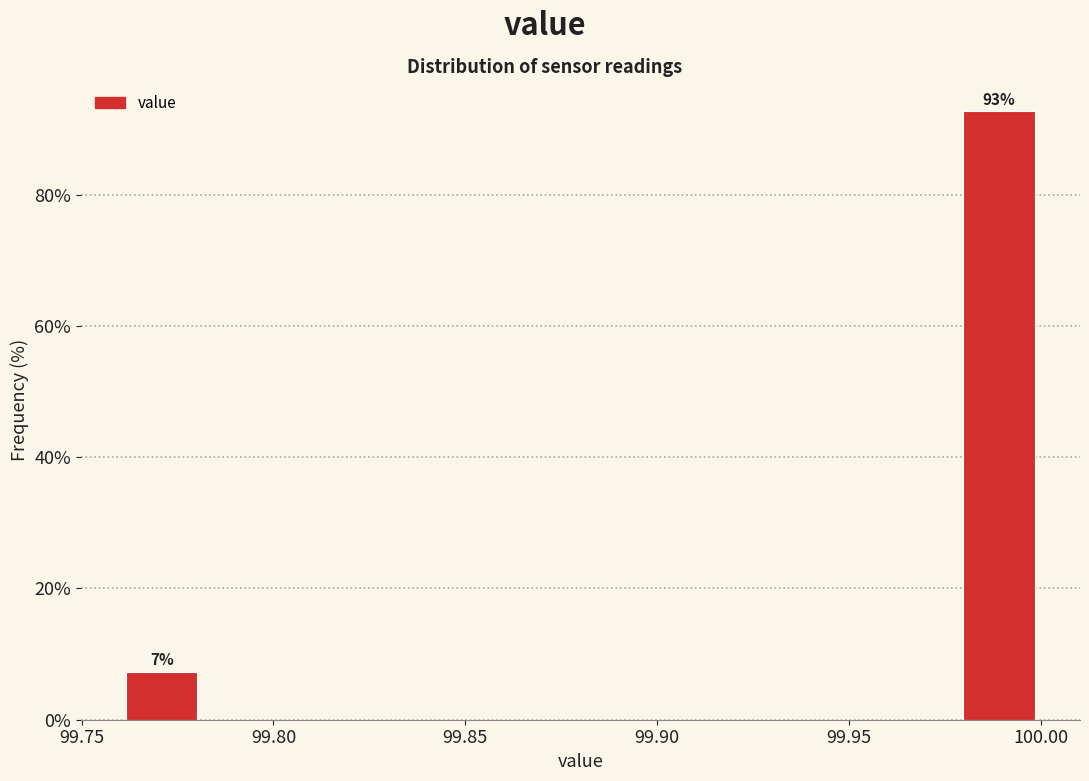

Over which range of the x-axis is the bar tallest?

99.980 to 100.000